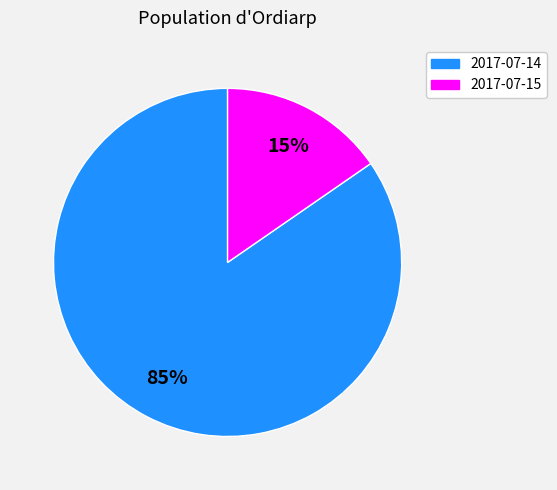

Is it true that 2017-07-15 is 15% of the pie?

True